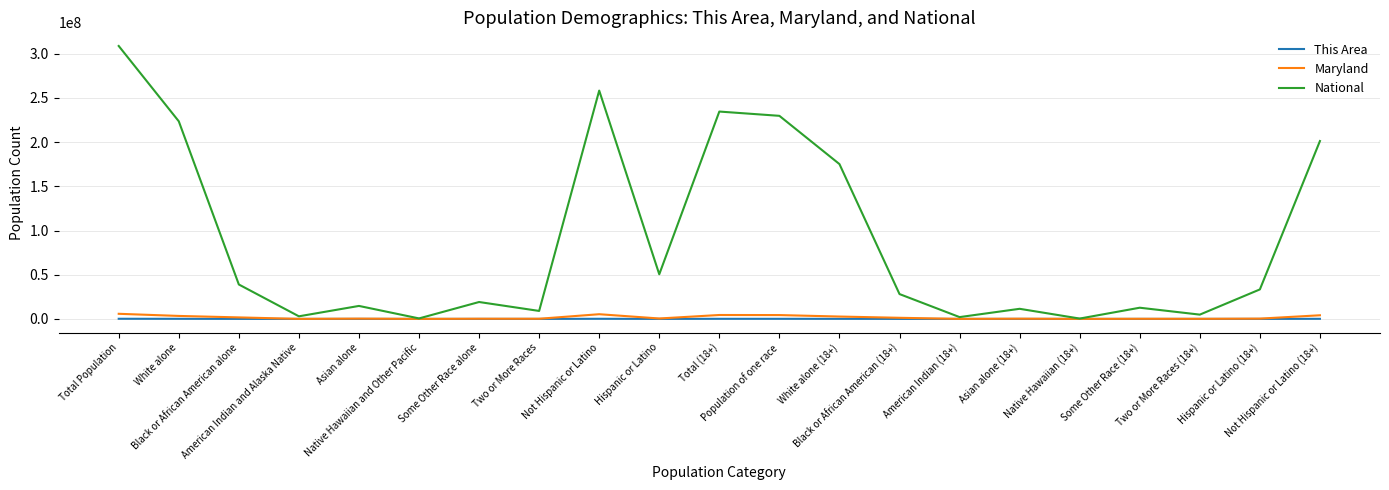

Where does the This Area series first go above 9258?

Total Population